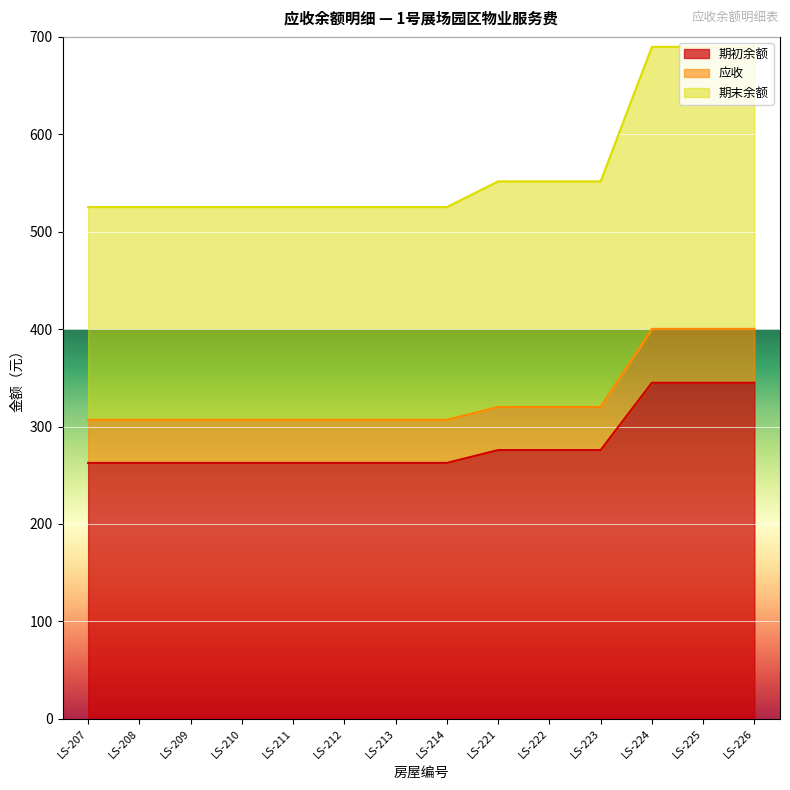

List the series in order of their overall mean, lowest first.

期初余额, 应收, 期末余额